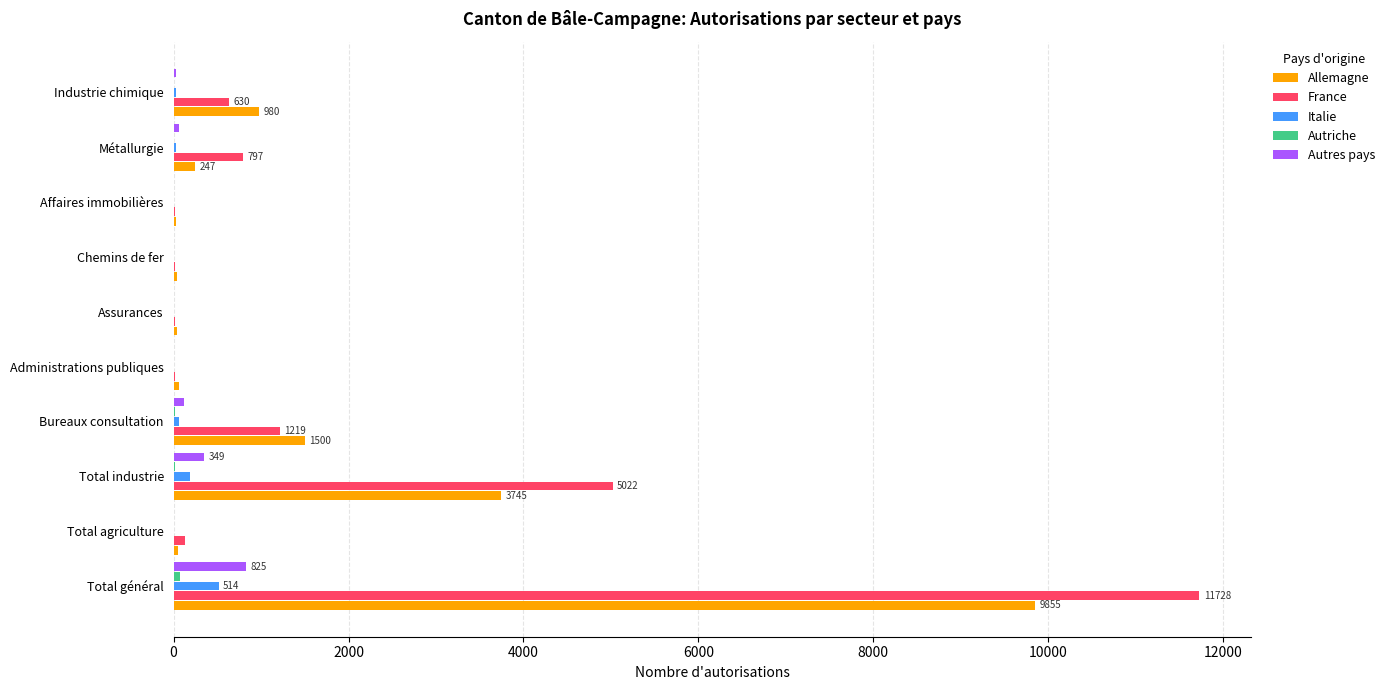

At which category is the sum across all series the highest?

Total général